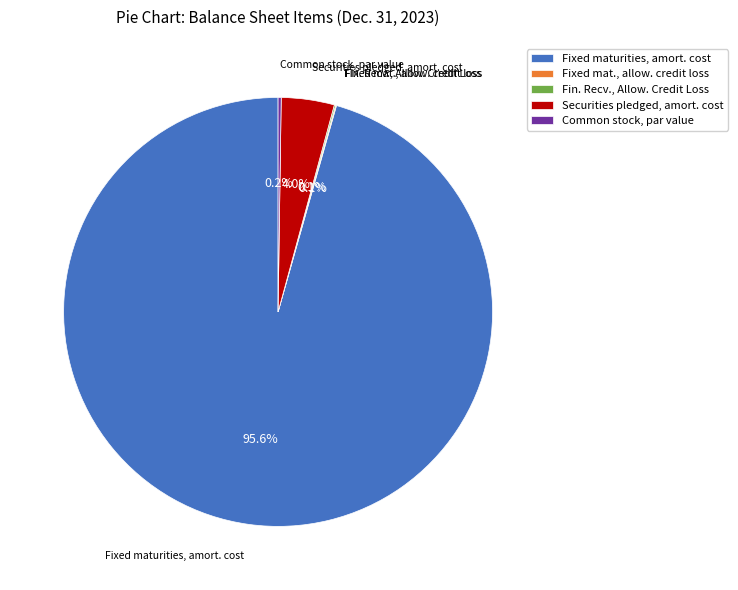

To the nearest percent, what is the average slice percentage?

20%